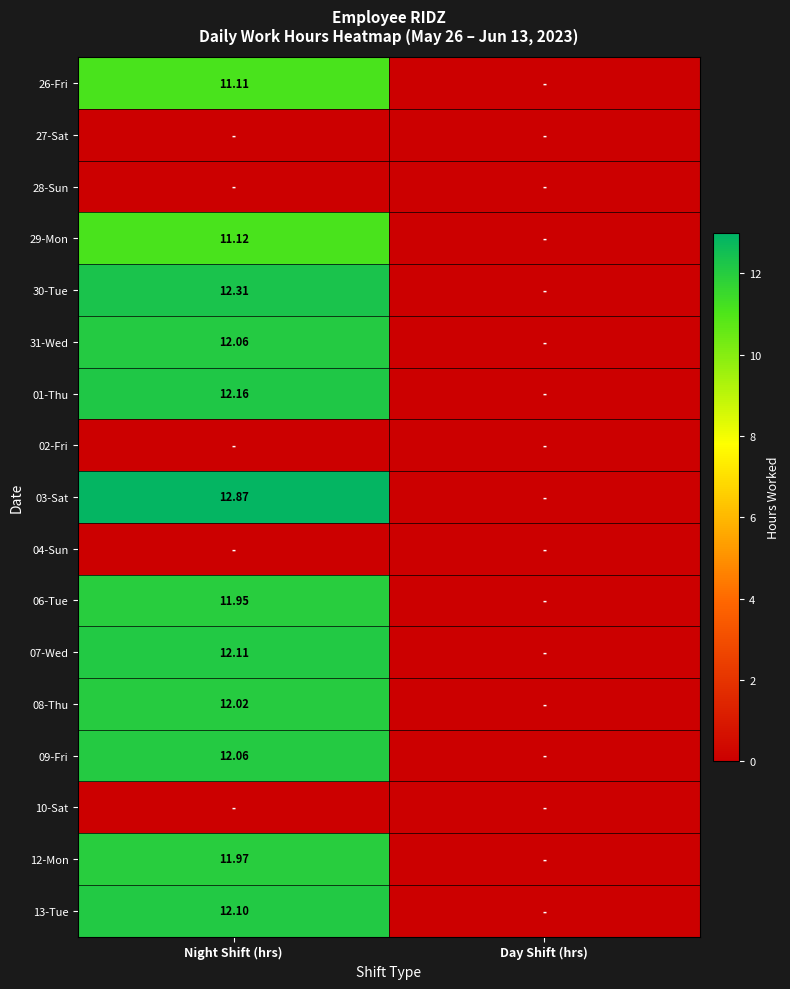

At how many categories does at least one series exceed 0?

1